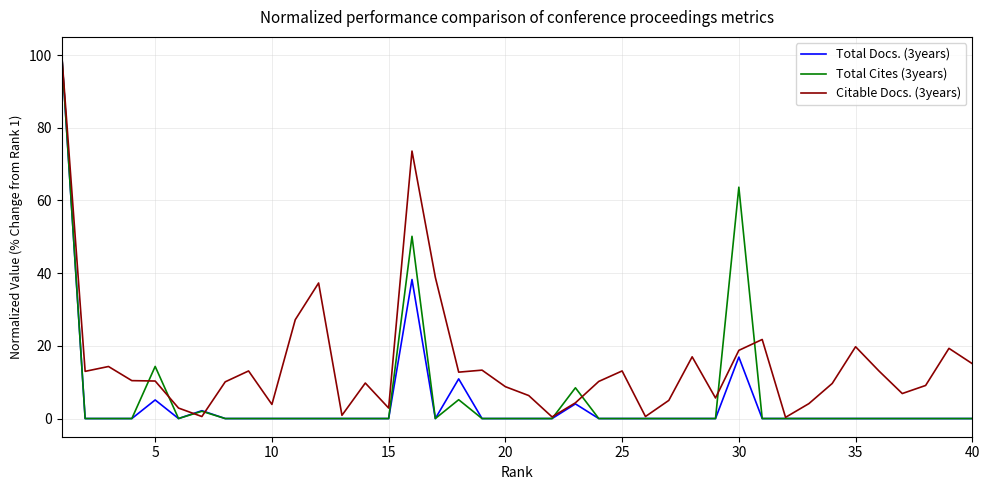

What is the difference between the maximum and minimum values in the Total Cites (3years) series?

100.0